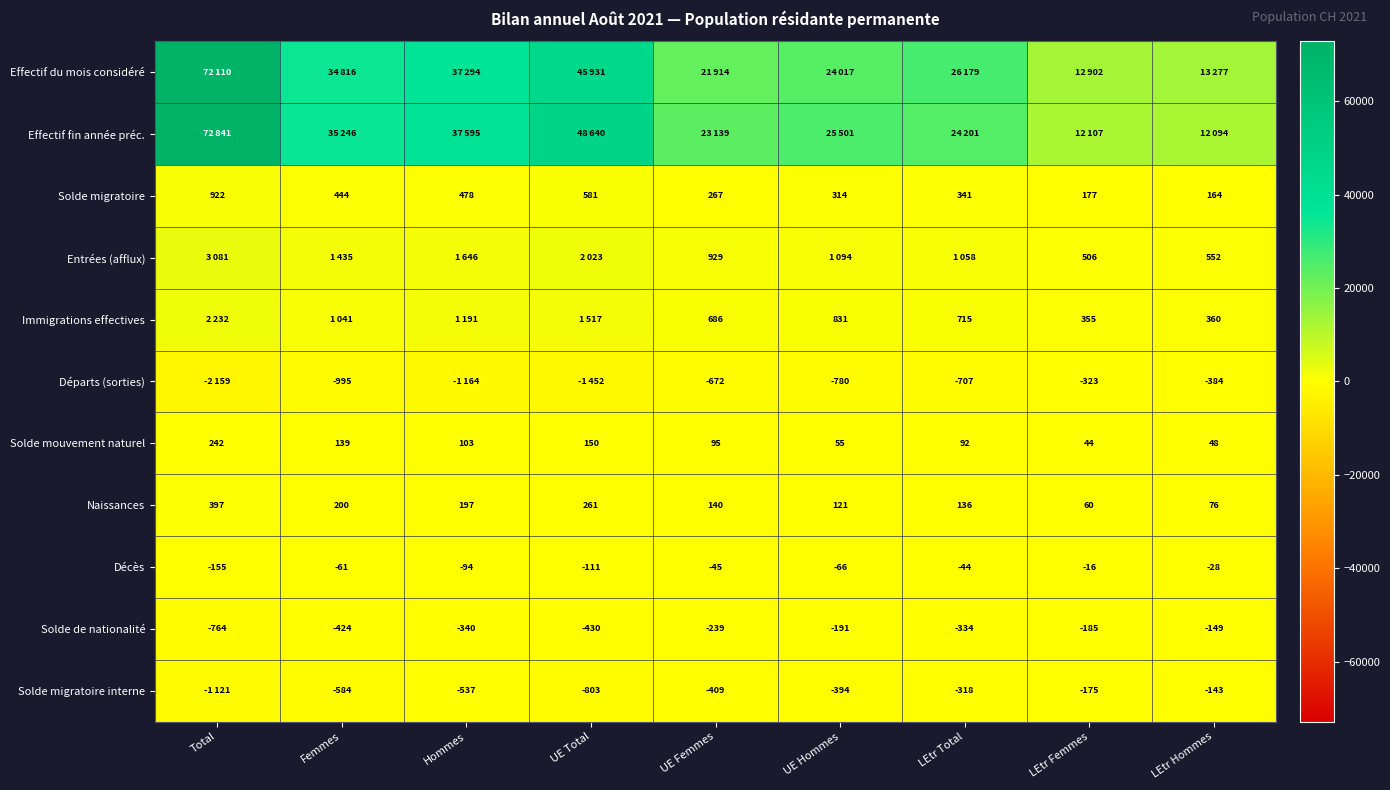

What is the difference between the highest and lowest values at LEtr Total?

26886